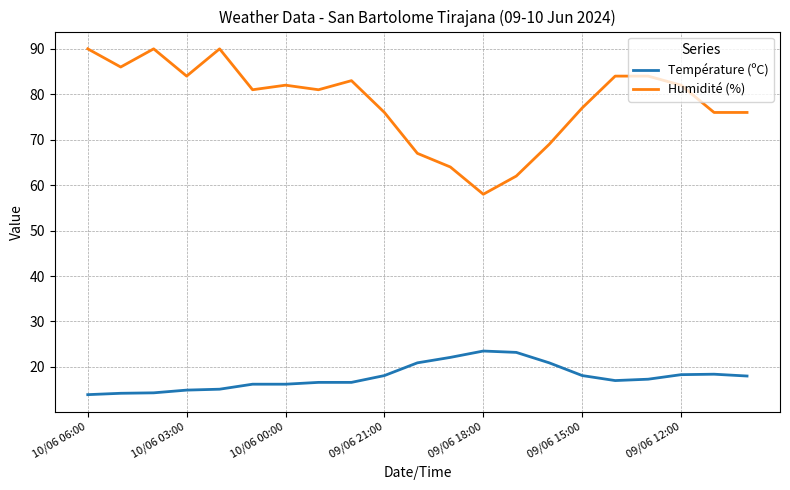

How many lines are shown in the chart?

2